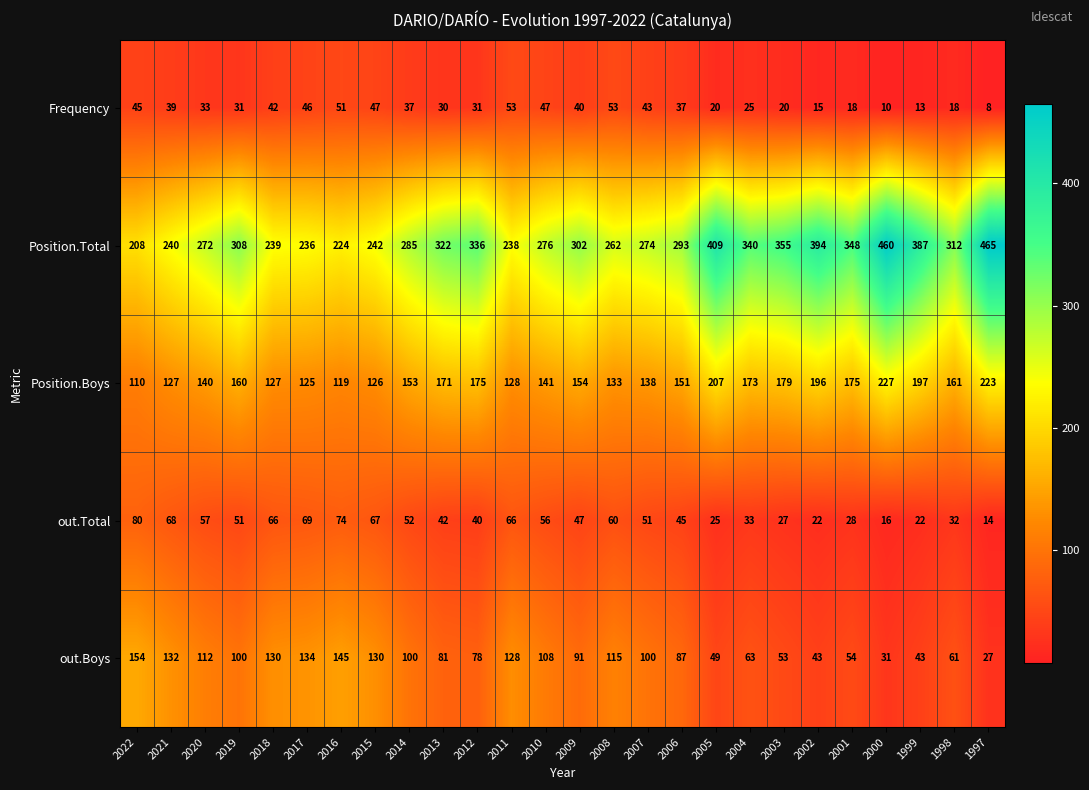

What is the difference between the highest and lowest values at 2007?

231